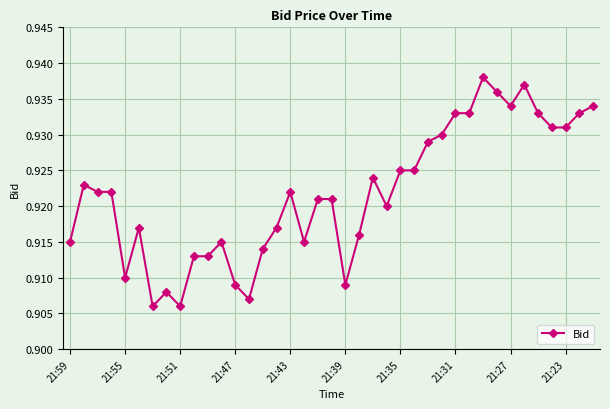

What is the sum of all values?

35.9